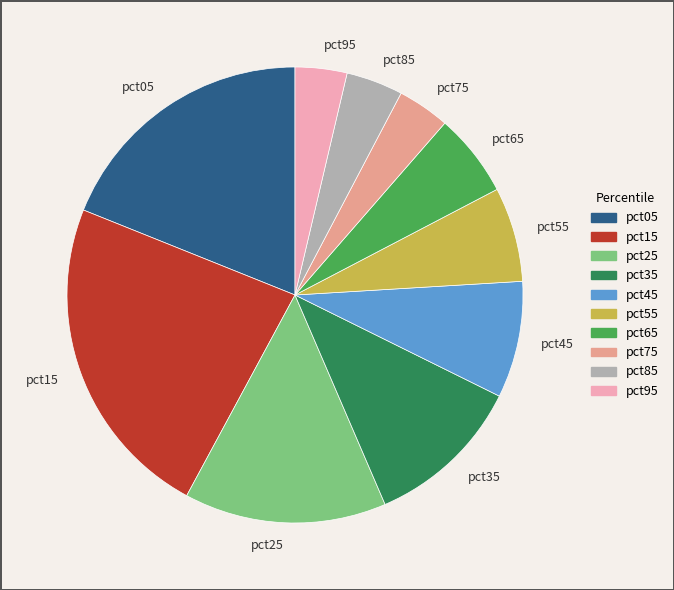

How many segments does this pie chart have?

10